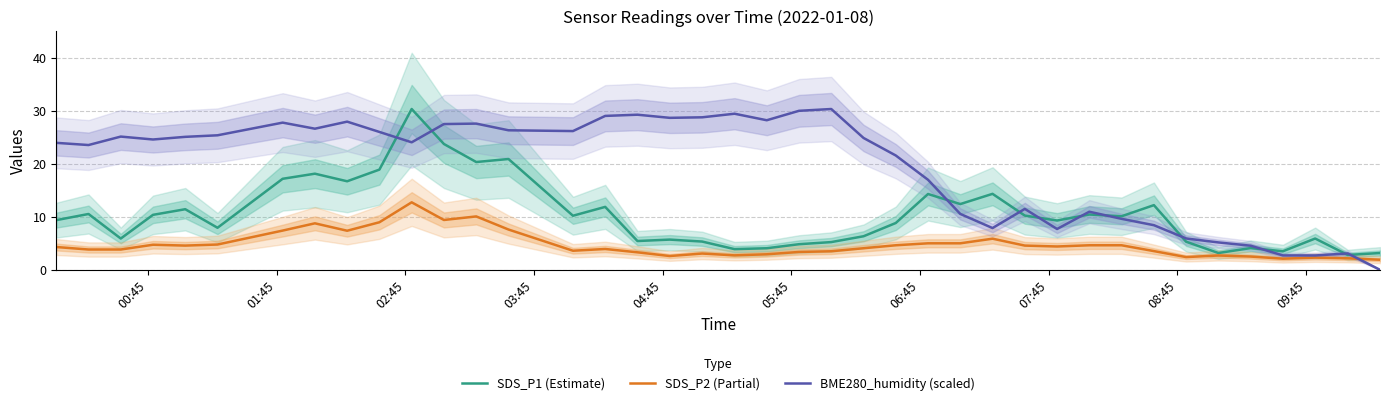

What is the lowest value of the SDS_P1 (Estimate) series?

2.8